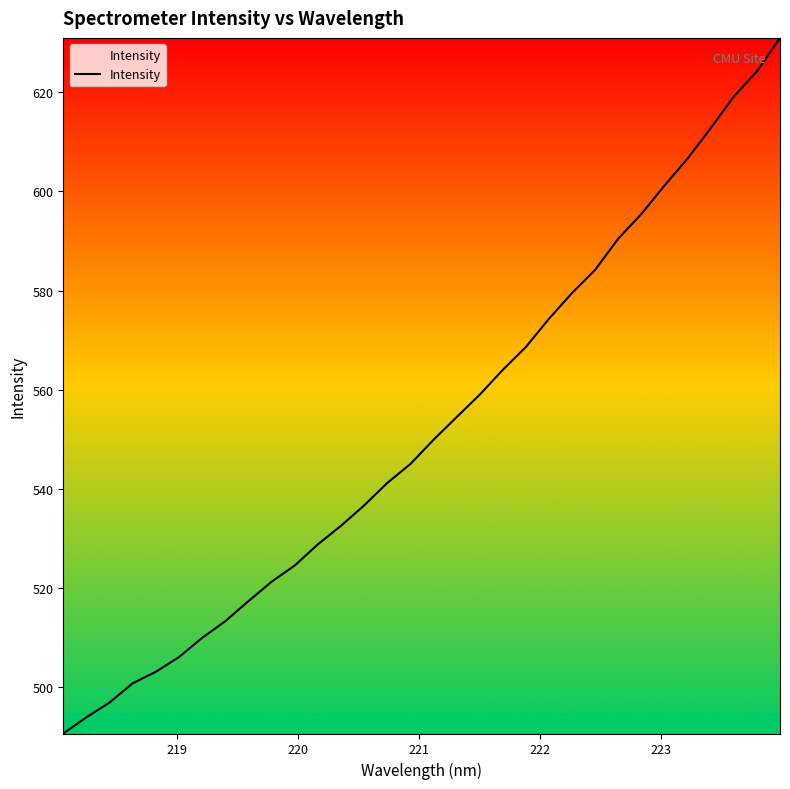

What is the greatest value displayed?

631.0